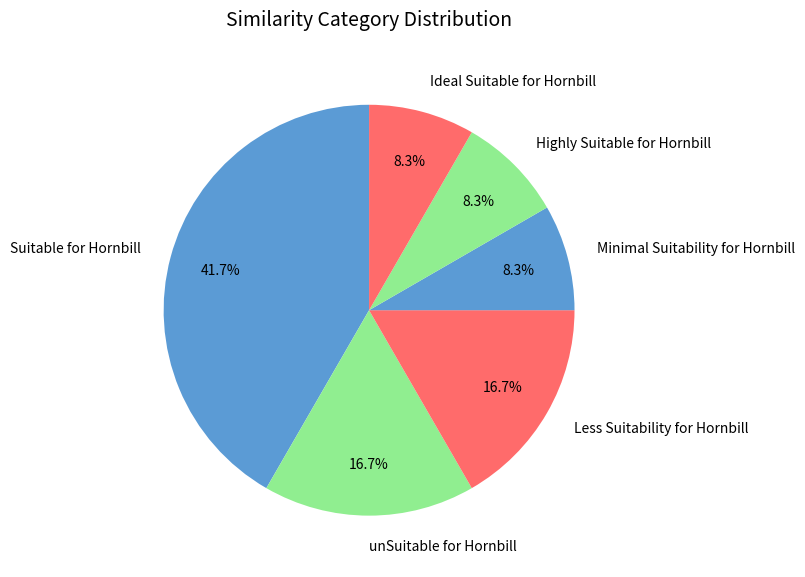

Between Suitable for Hornbill and Ideal Suitable for Hornbill, which is larger?

Suitable for Hornbill